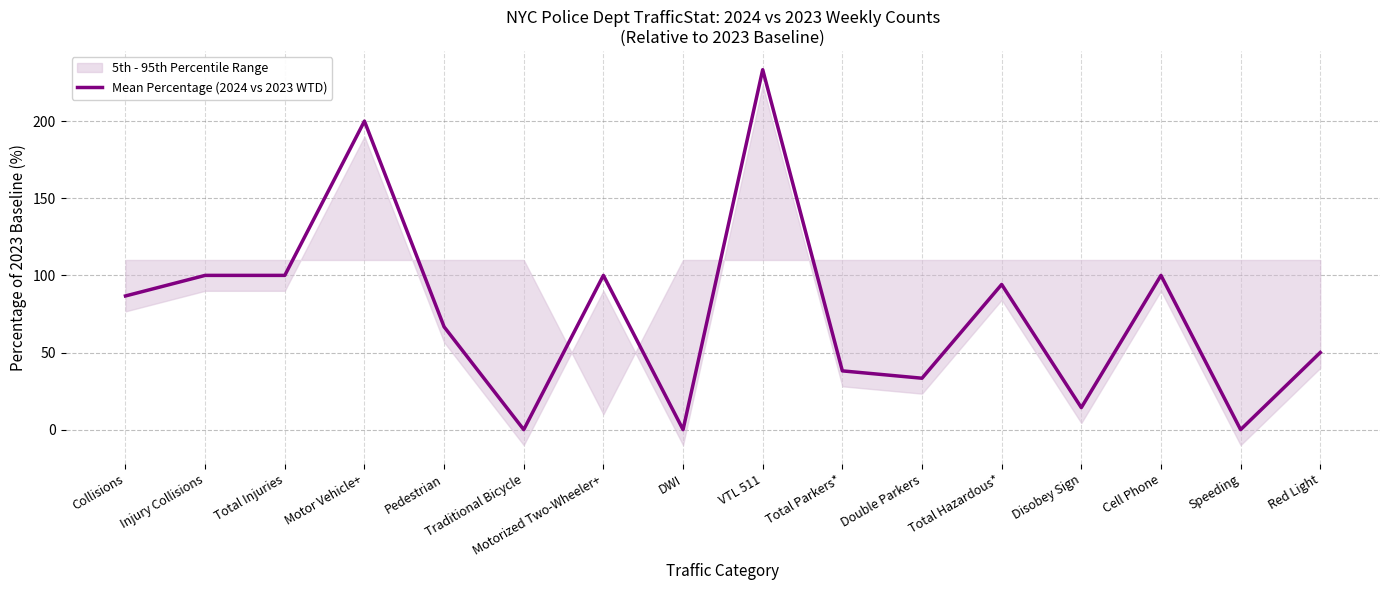

List the labels in order of value, smallest first.

Traditional Bicycle, DWI, Speeding, Disobey Sign, Double Parkers, Total Parkers*, Red Light, Pedestrian, Collisions, Total Hazardous*, Injury Collisions, Total Injuries, Motorized Two-Wheeler+, Cell Phone, Motor Vehicle+, VTL 511